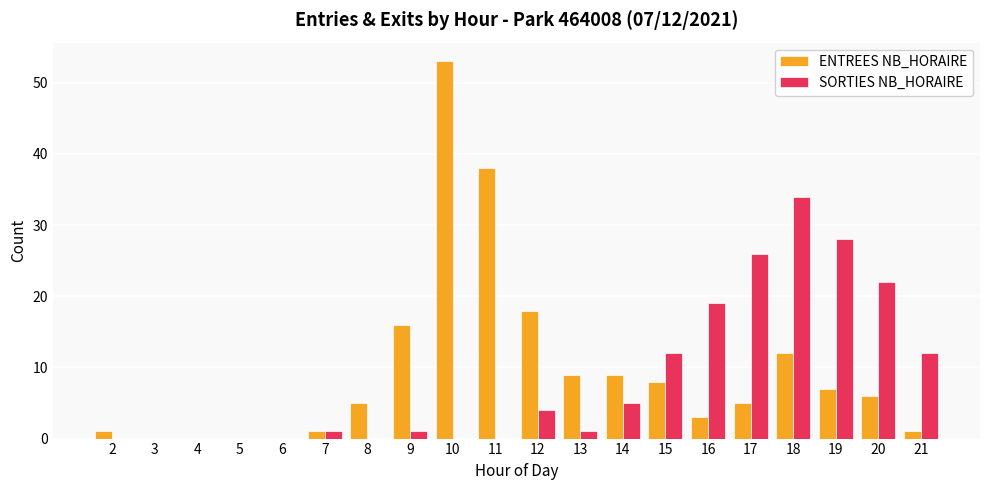

Which series has the largest total across all categories?

ENTREES NB_HORAIRE